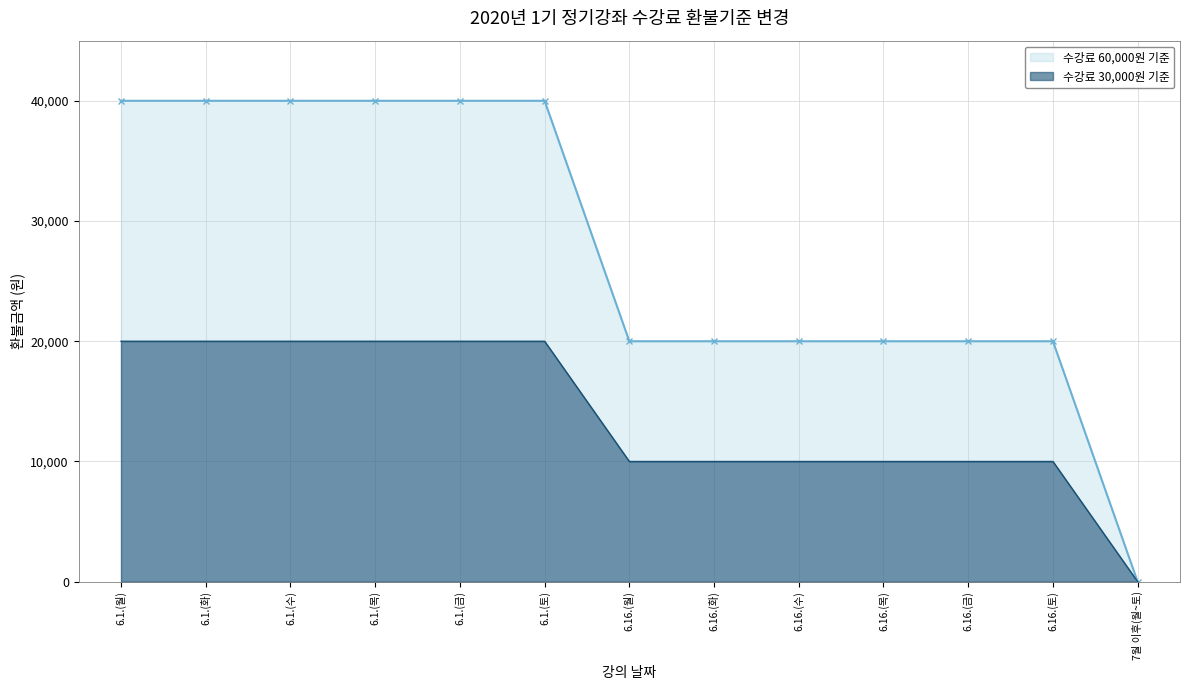

List the series in order of their overall mean, highest first.

수강료 60,000원 기준, 수강료 30,000원 기준